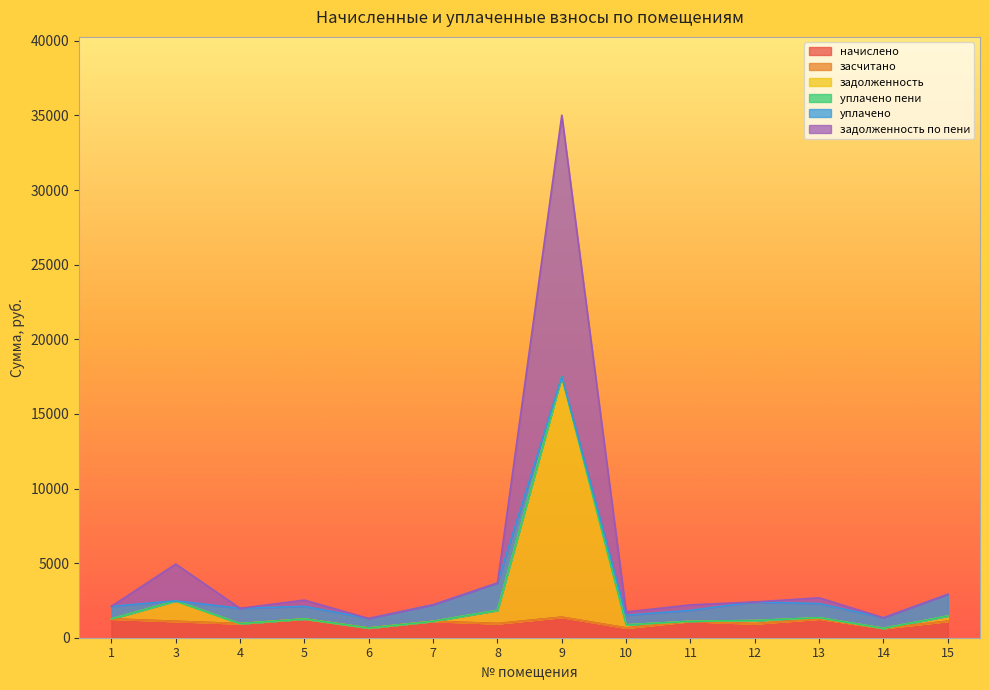

Does the chart have visible grid lines?

No